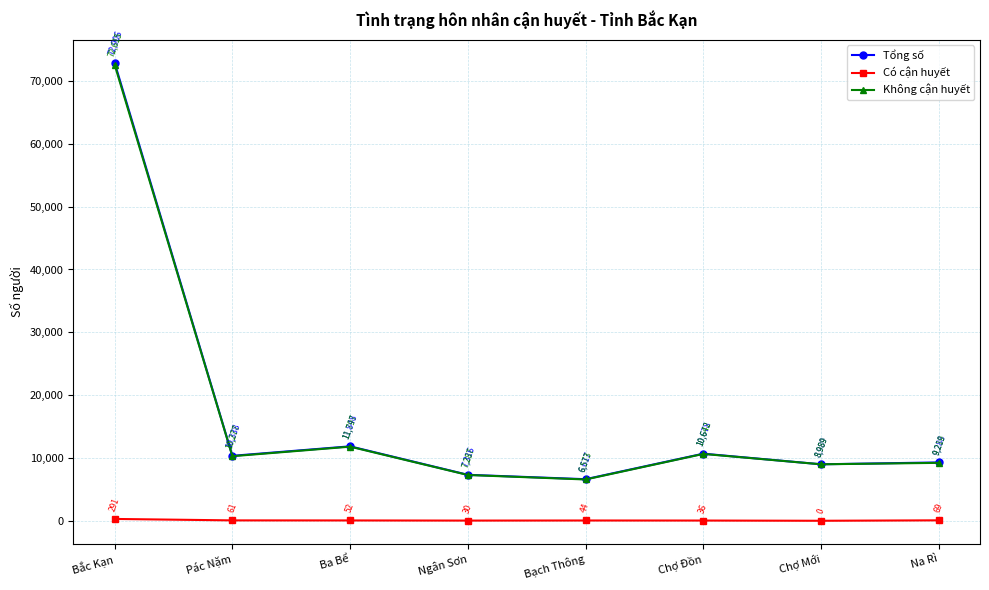

How many data points does each series have?

8